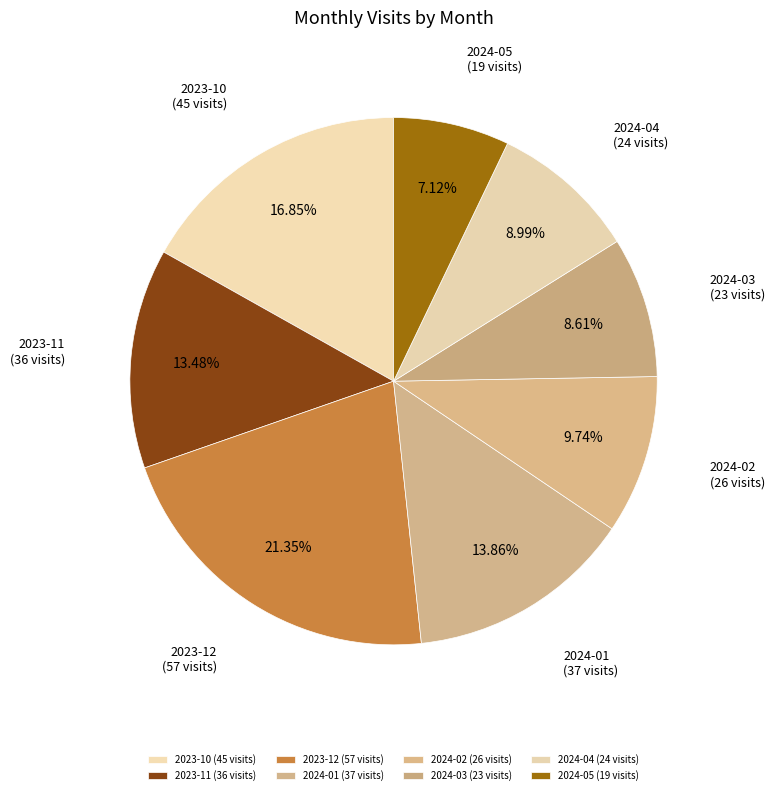

Do 2024-03 (23 visits) and 2024-05 (19 visits) together represent more than half of the pie?

No